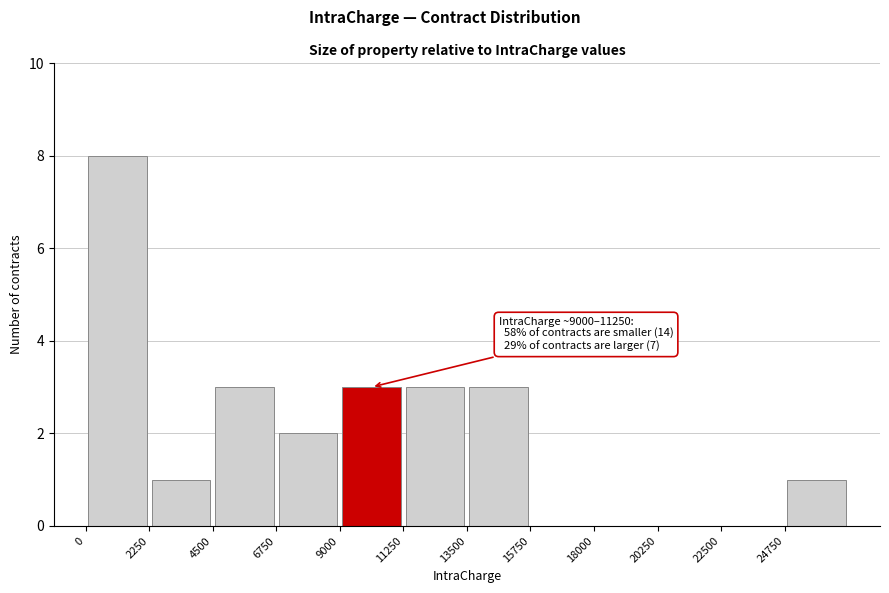

Over which range of the x-axis is the bar tallest?

0 to 2250